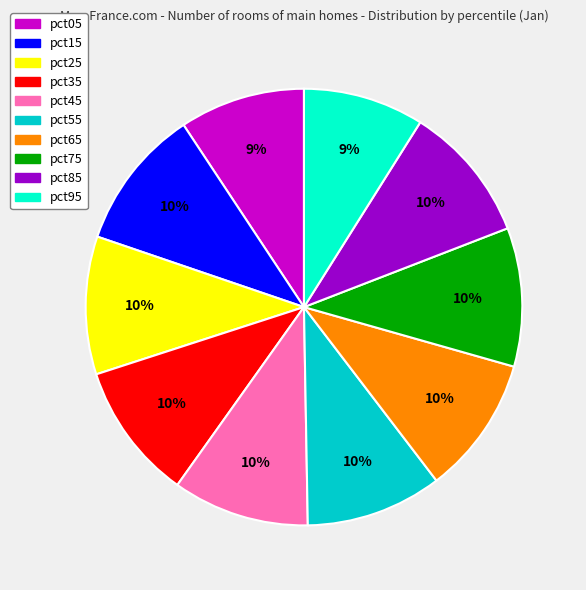

Is there any slice that represents more than half of the pie?

No